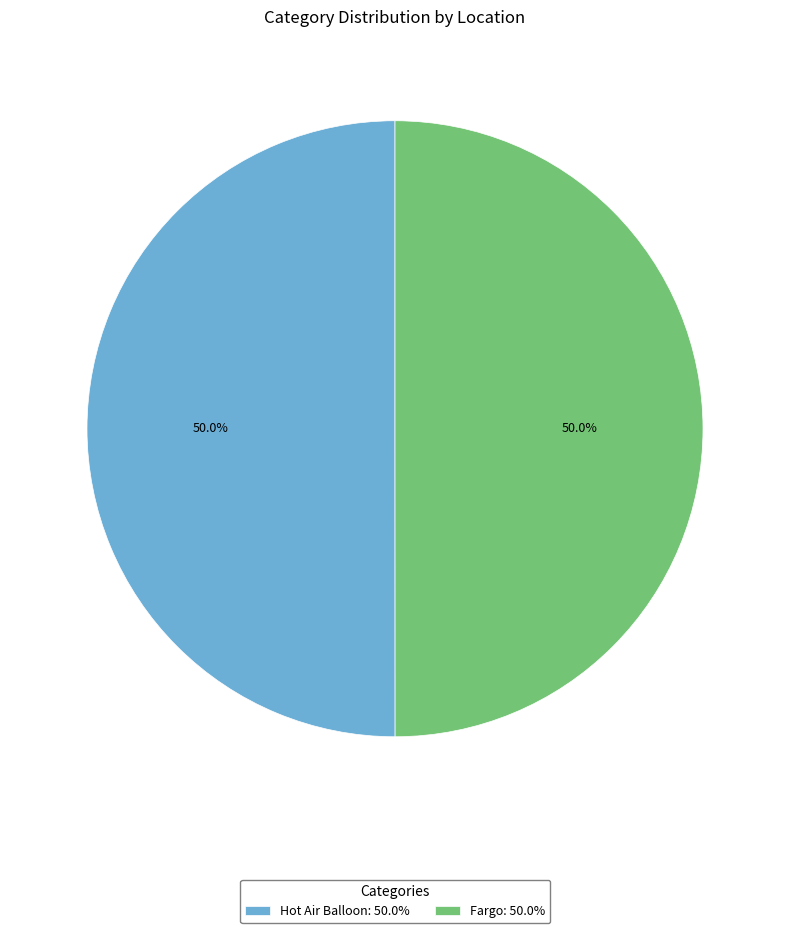

Approximately how many times larger is the value at Hot Air Balloon: 50.0% compared to Fargo: 50.0%?

1.0